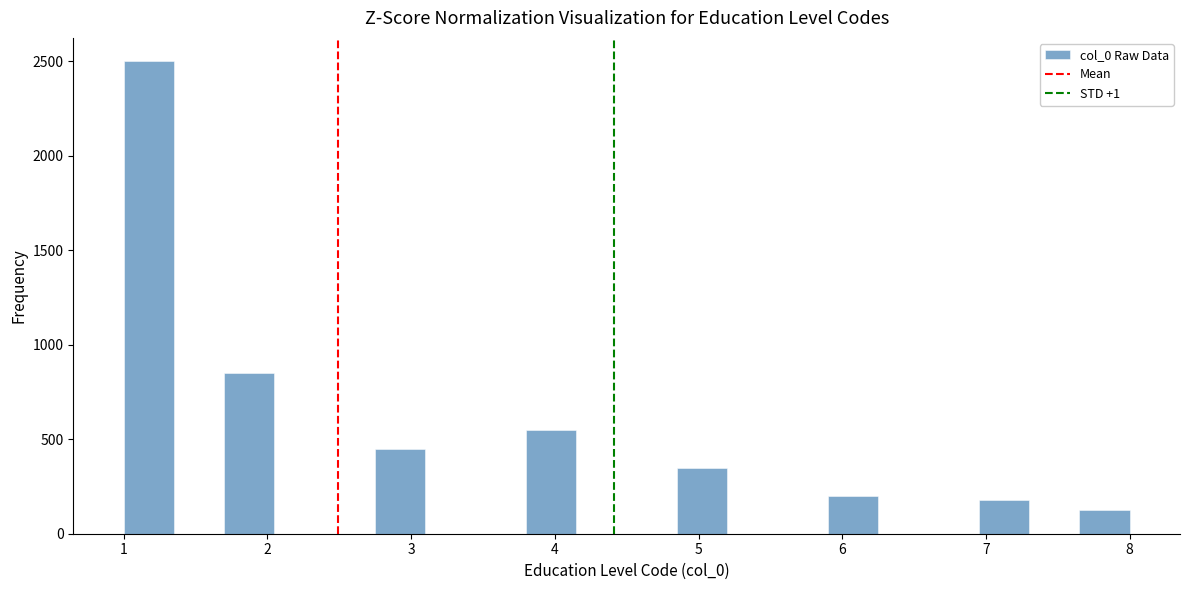

Around what value on the x-axis is the tallest bar? Give the approximate position of its centre, as read against the axis.

1.2